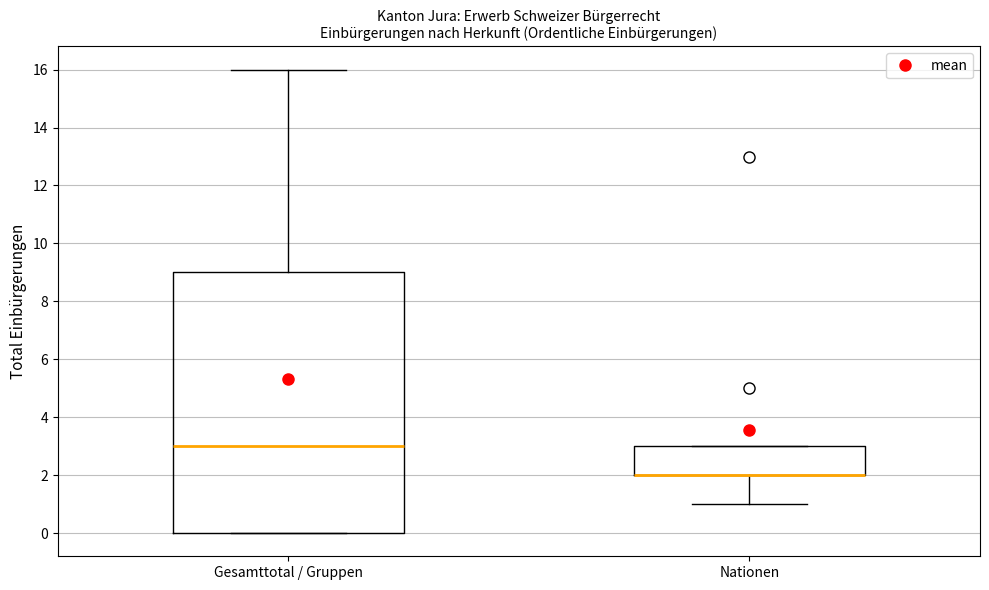

Which box is the tallest, from its lower edge to its upper edge?

Gesamttotal / Gruppen